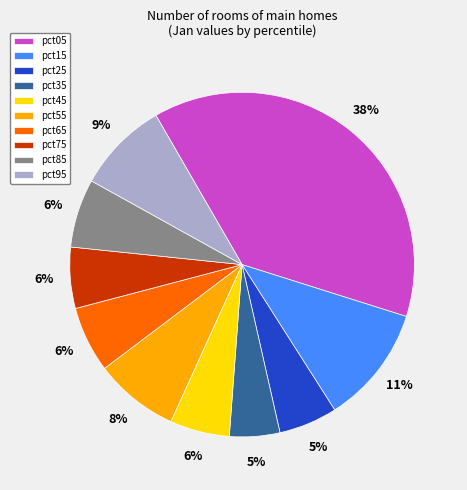

What percentage is the pct15 slice, to the nearest percent?

11%